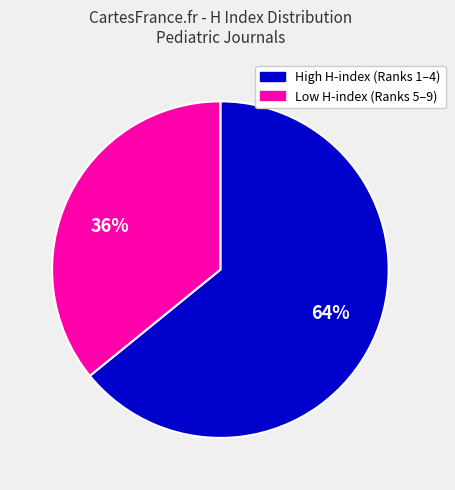

Approximately how many times larger is the value at 64% compared to 36%?

1.8